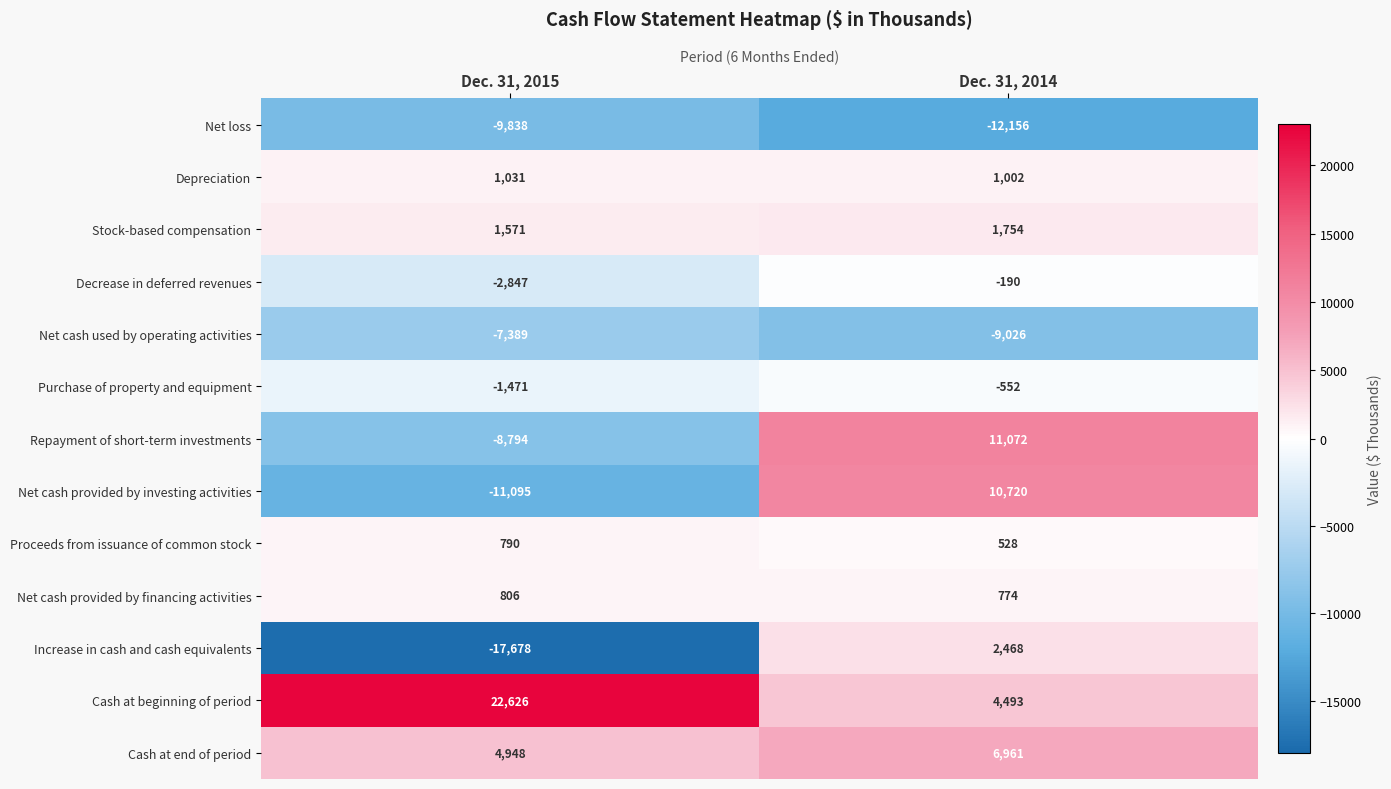

At which category is the sum across all series the highest?

Dec. 31, 2014